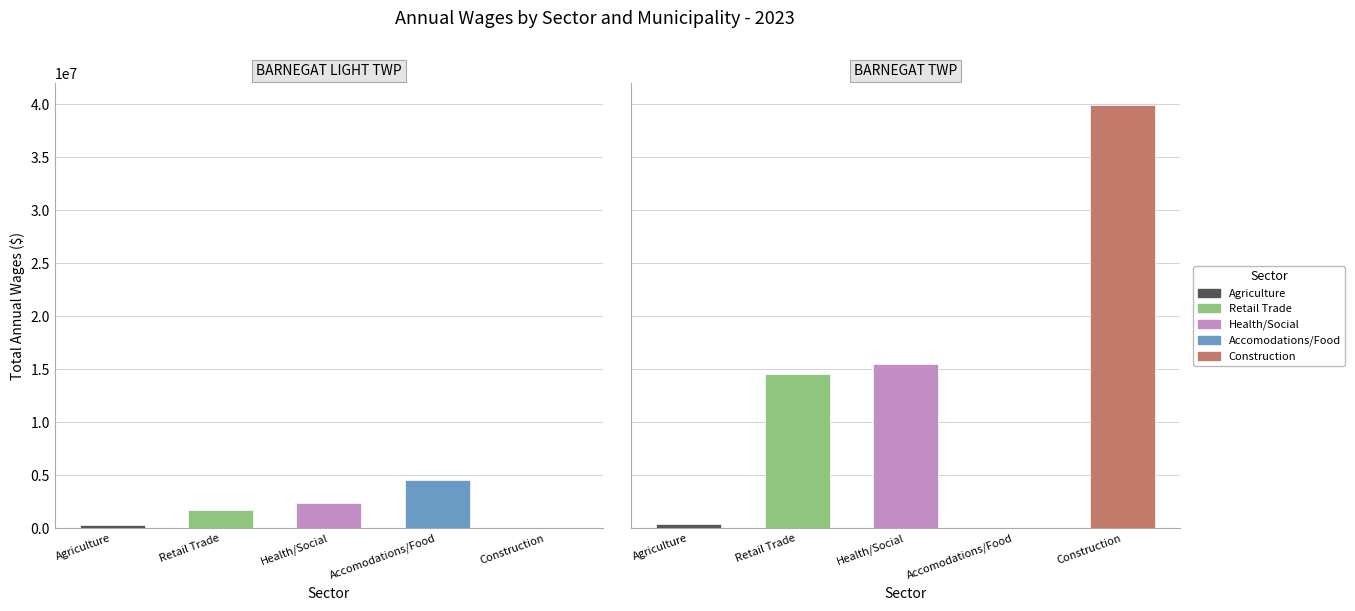

How many data points in Health/Social are less than 15477896?

1